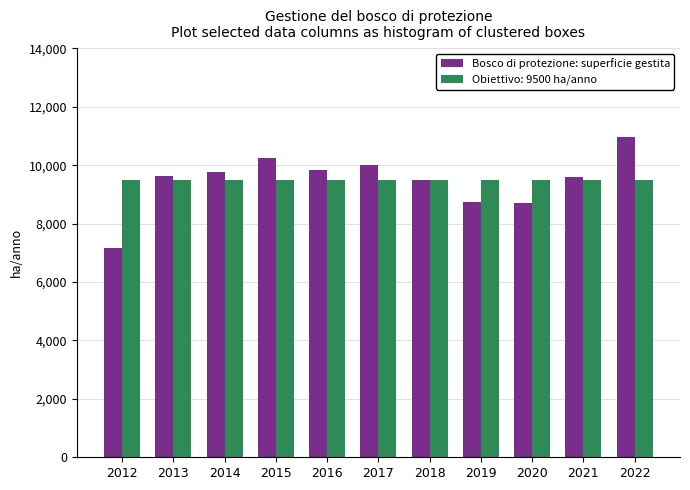

What is the approximate value of Bosco di protezione: superficie gestita at 2017?

10000.0